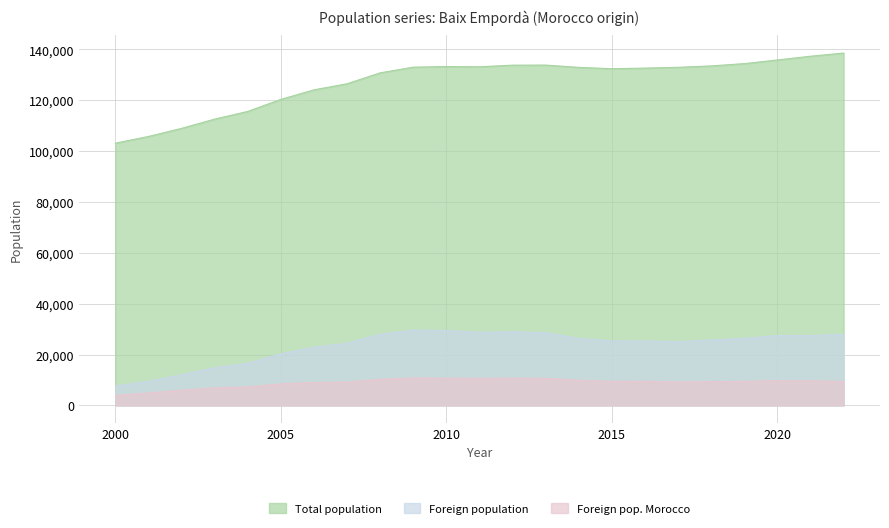

In Total population, how many points are lower than both neighbors (excluding endpoints)?

2